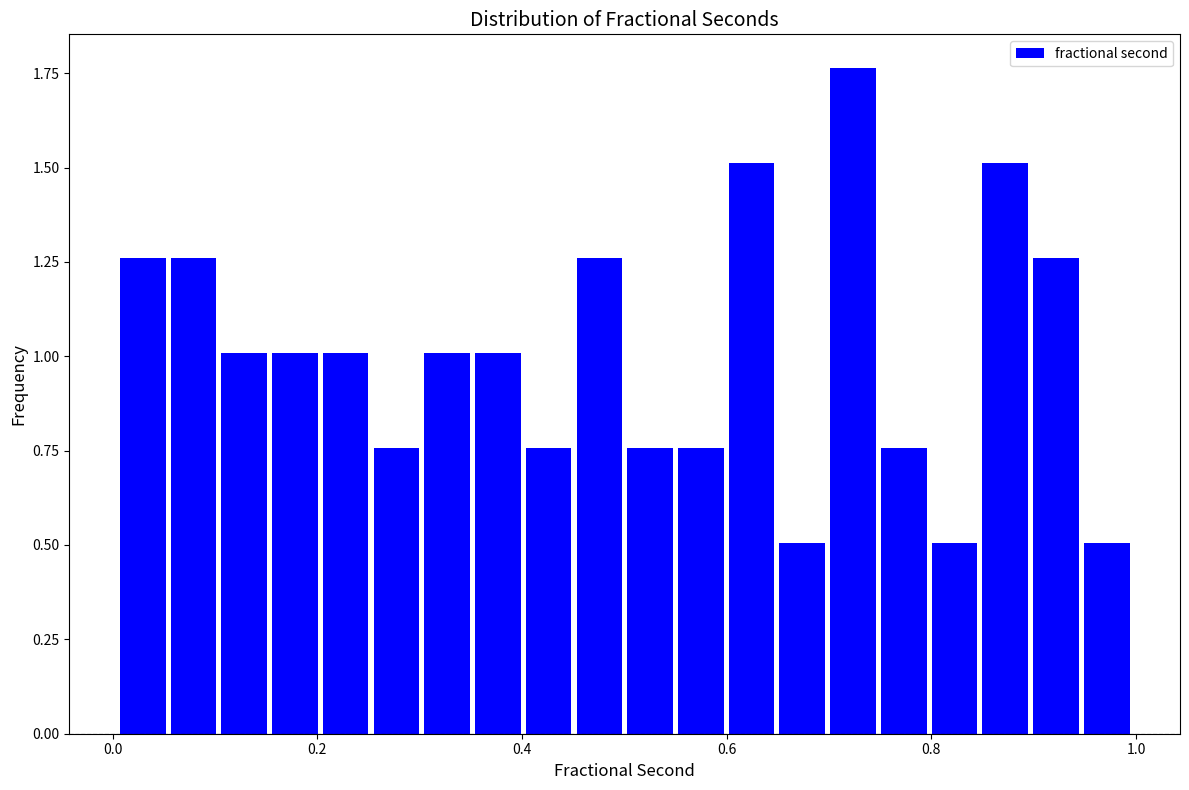

Around what value on the x-axis is the tallest bar? Give the approximate position of its centre, as read against the axis.

0.72